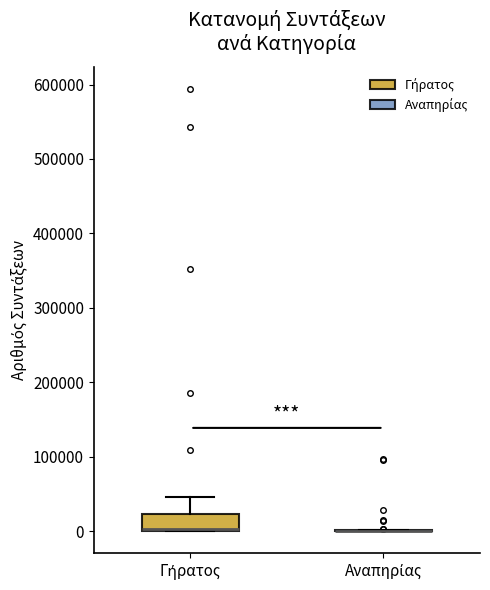

Reading left to right, transcribe this box plot: for each box, give where its median line is, the range the box spans, and where its two whiskers end, as read against the y-axis. The values are not printed on the chart, so give them approximately, as read against the axis.

Γήρατος: median 0 (drawn on the box's lower edge), box 0 to 20000, whiskers 0 to 50000
Αναπηρίας: box collapsed to a line at 0, whiskers 0 to 0